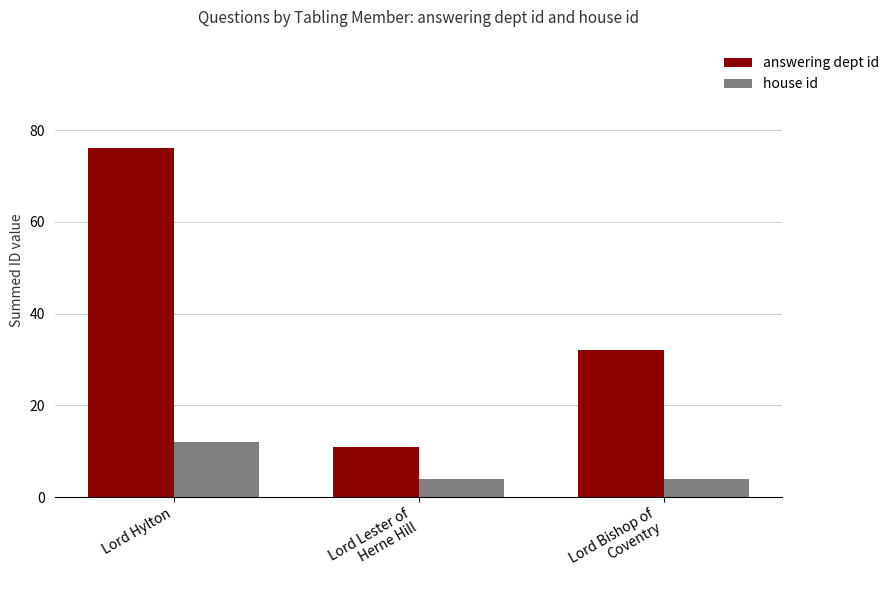

Rank the series at Lord Lester of
Herne Hill from lowest to highest value.

house id, answering dept id